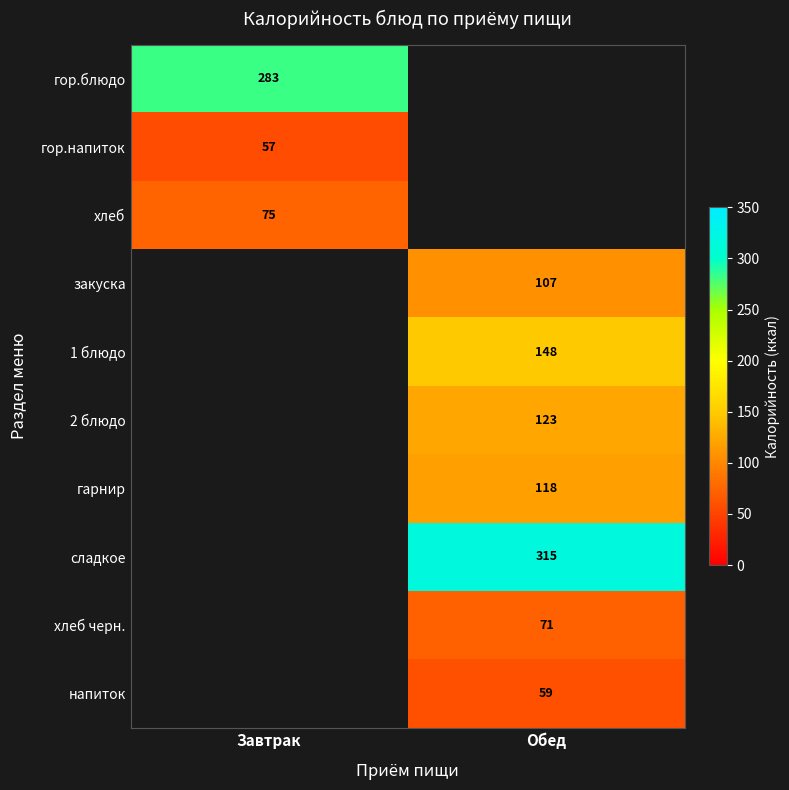

What is the minimum value shown in the chart?

57.0